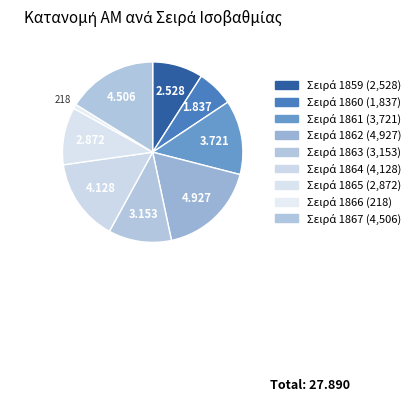

How many segments does this pie chart have?

9